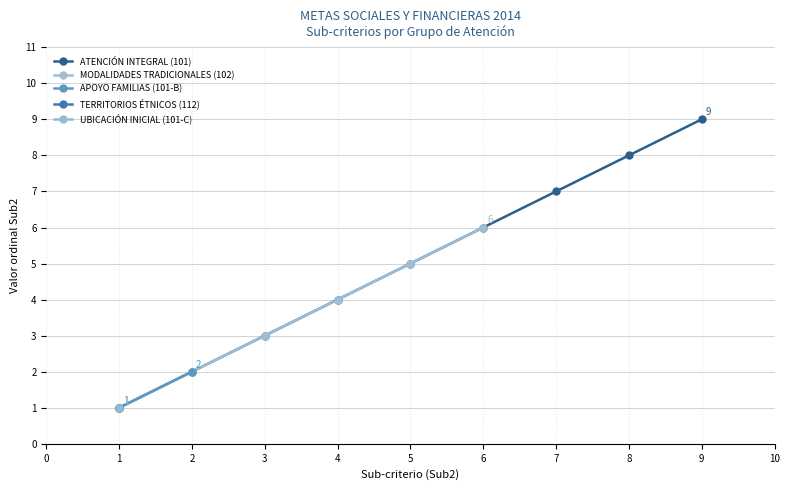

Rank the categories by ATENCIÓN INTEGRAL (101) value from highest to lowest.

9, 8, 7, 6, 5, 4, 3, 2, 1